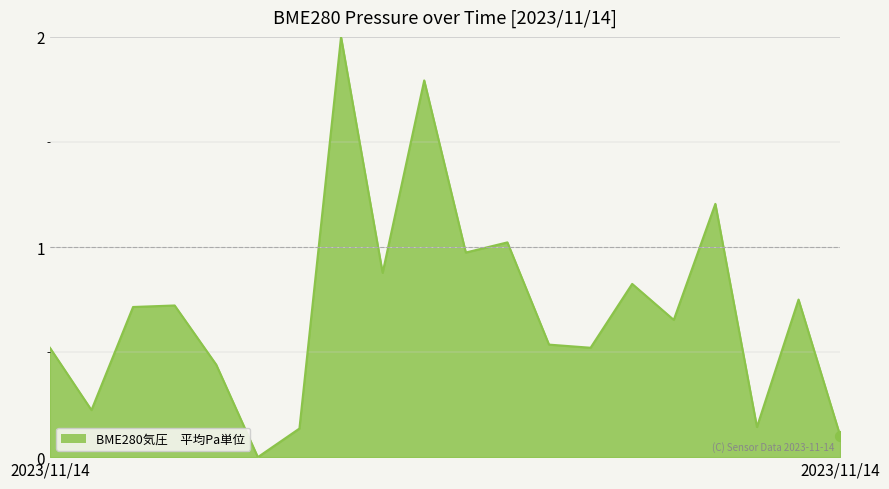

What is the maximum value shown in the chart?

2.0